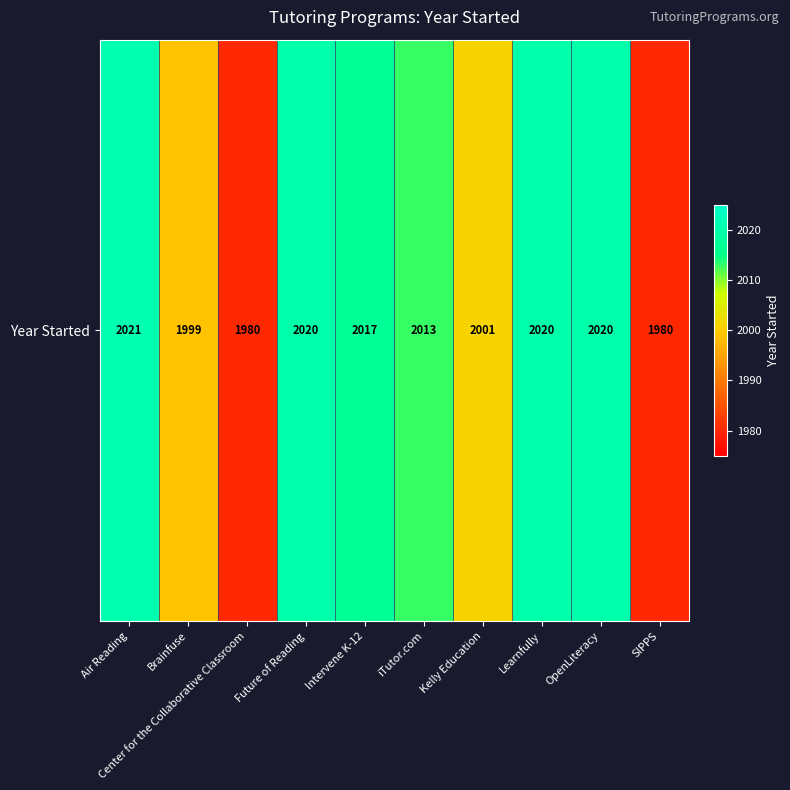

What is the smallest value displayed?

1980